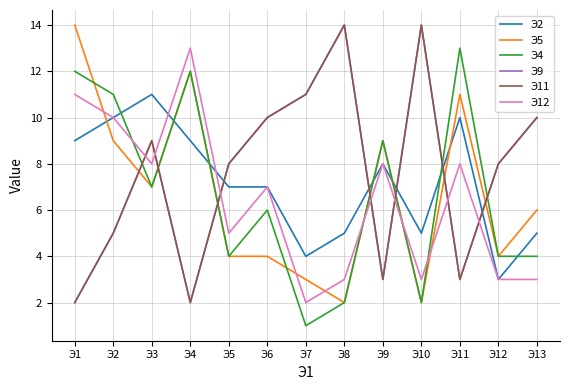

After their last crossing, which series has the higher values: Э2 or Э9?

Э9